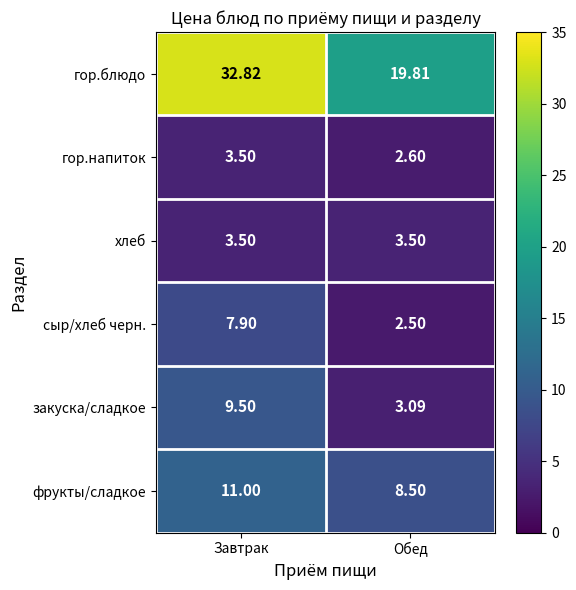

Count the number of categories in the chart.

2